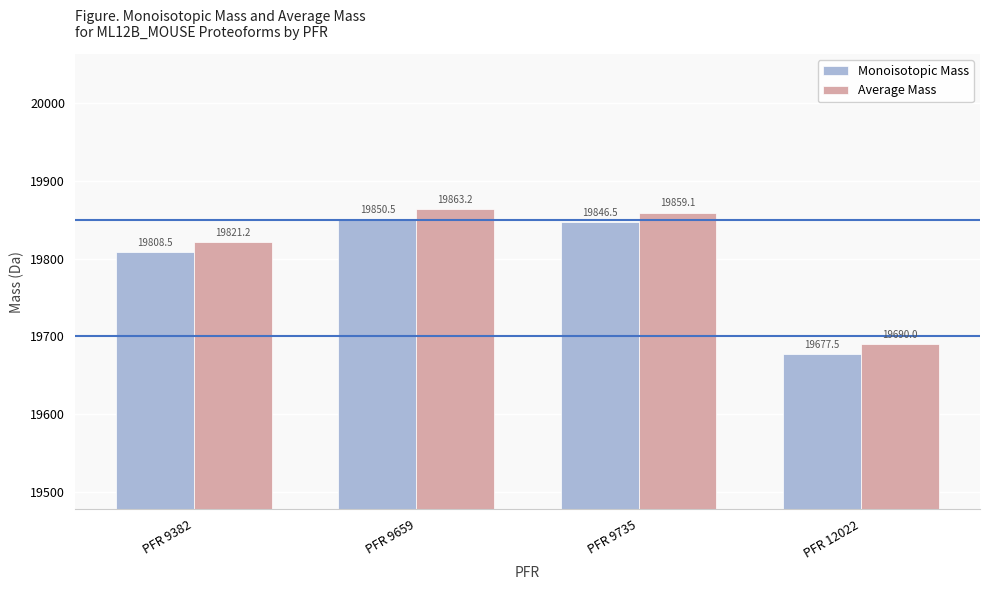

What is the average value of the Average Mass series?

19808.4